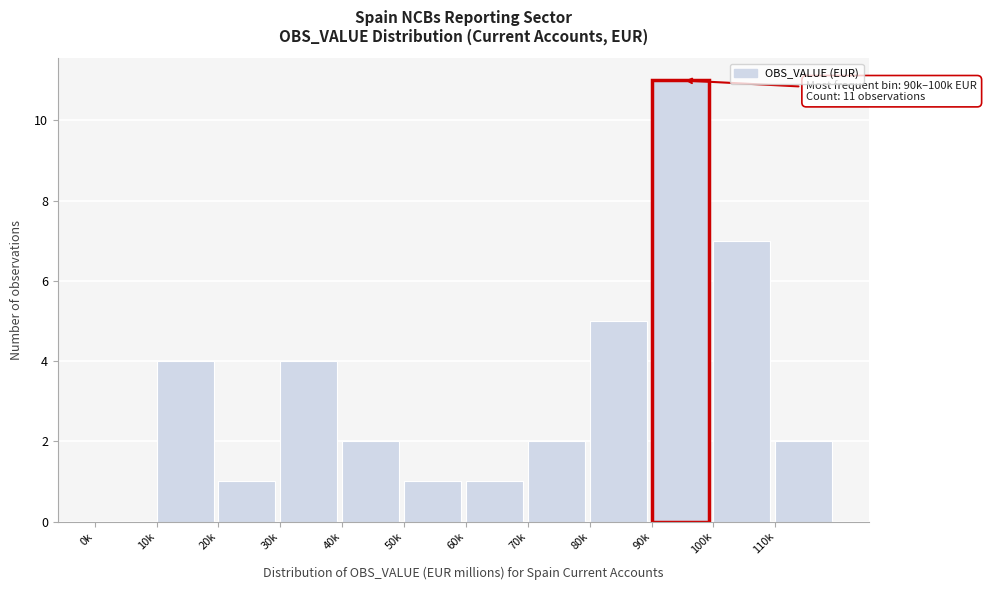

Reading left to right, what are all the values shown in this chart?

0k=0	10k=4	20k=1	30k=4	40k=2	50k=1	60k=1	70k=2	80k=5	90k=11	100k=7	110k=2